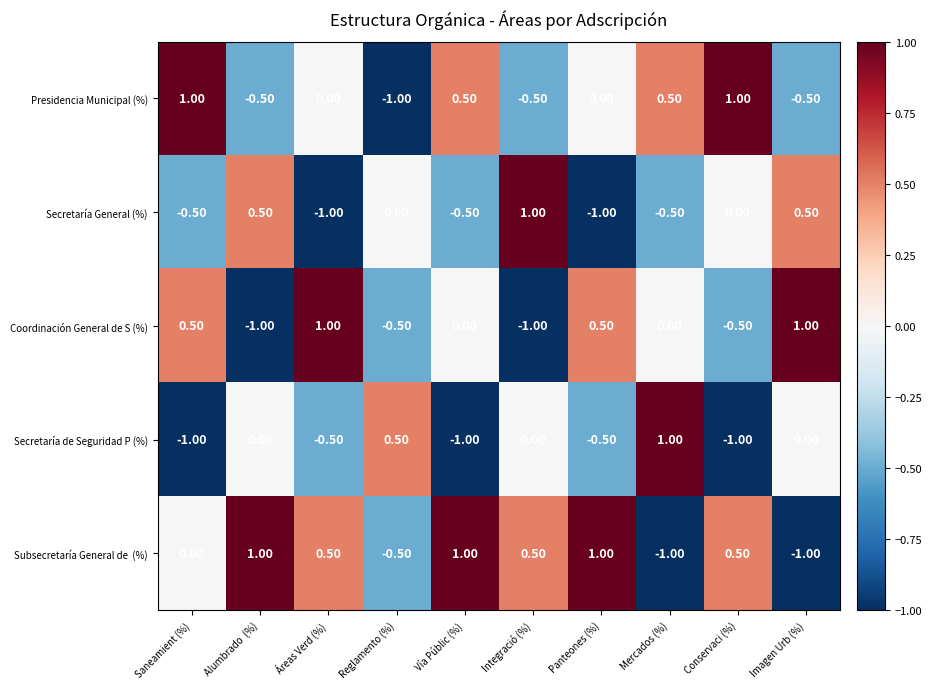

What is the greatest value displayed?

1.0